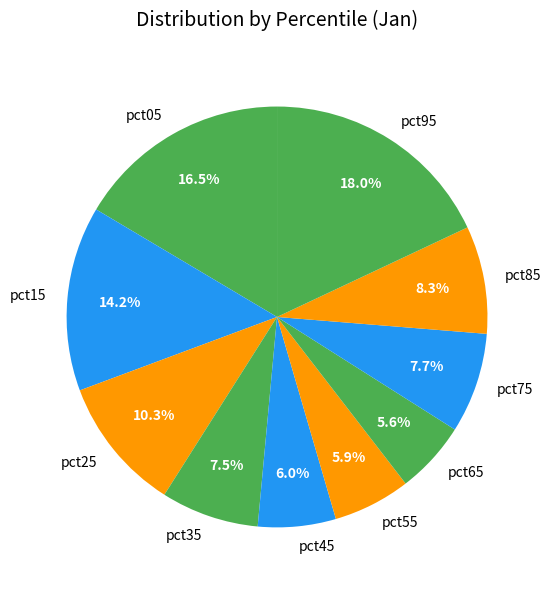

How many slices are in this pie chart?

10